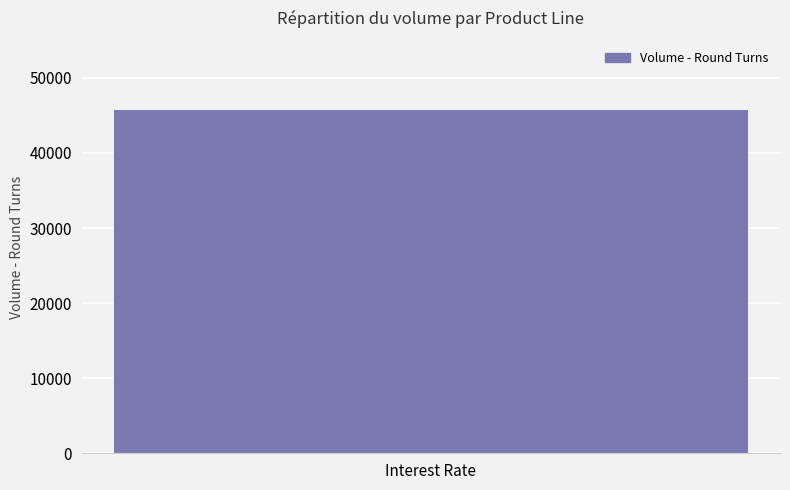

Are the bars horizontal?

No